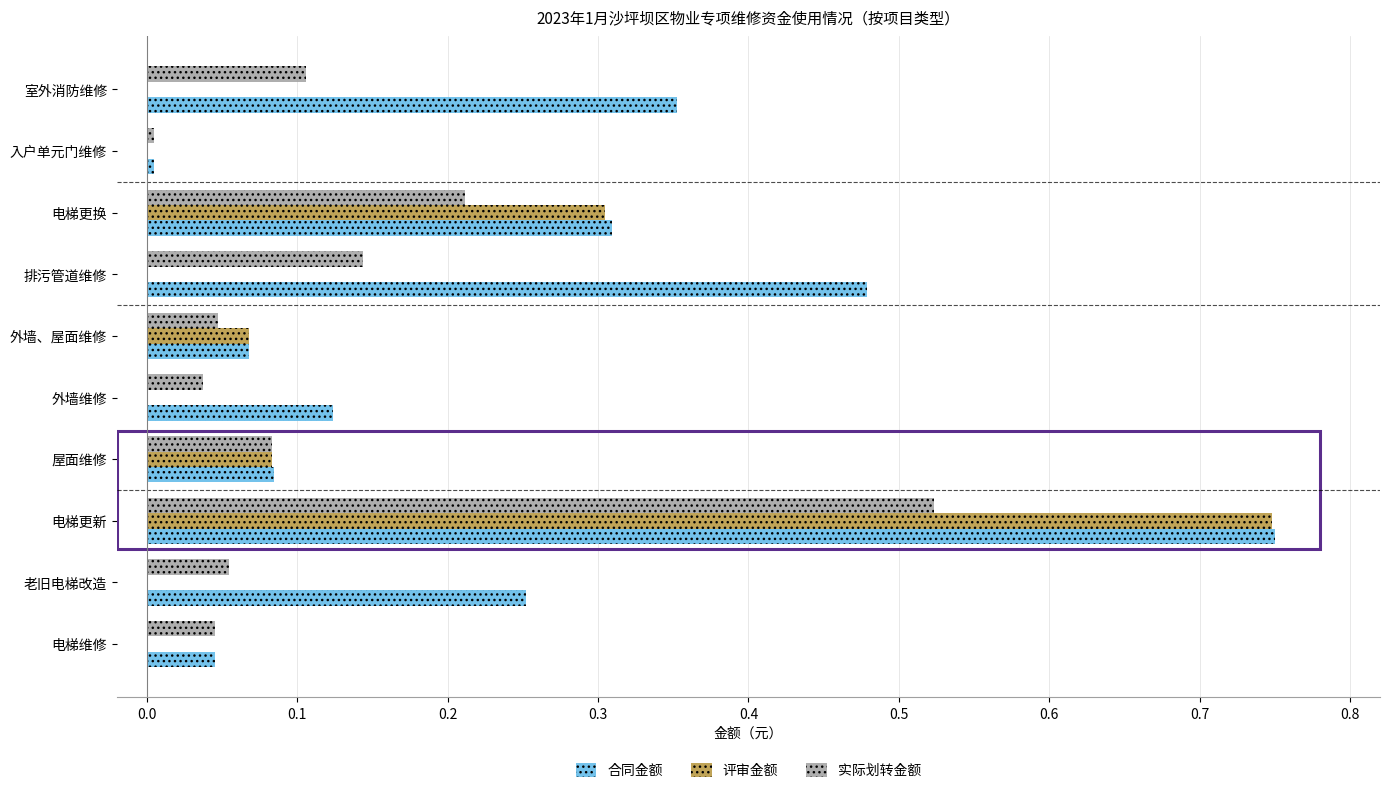

True or false: 评审金额 has a value of 0.0 at 入户单元门维修.

True